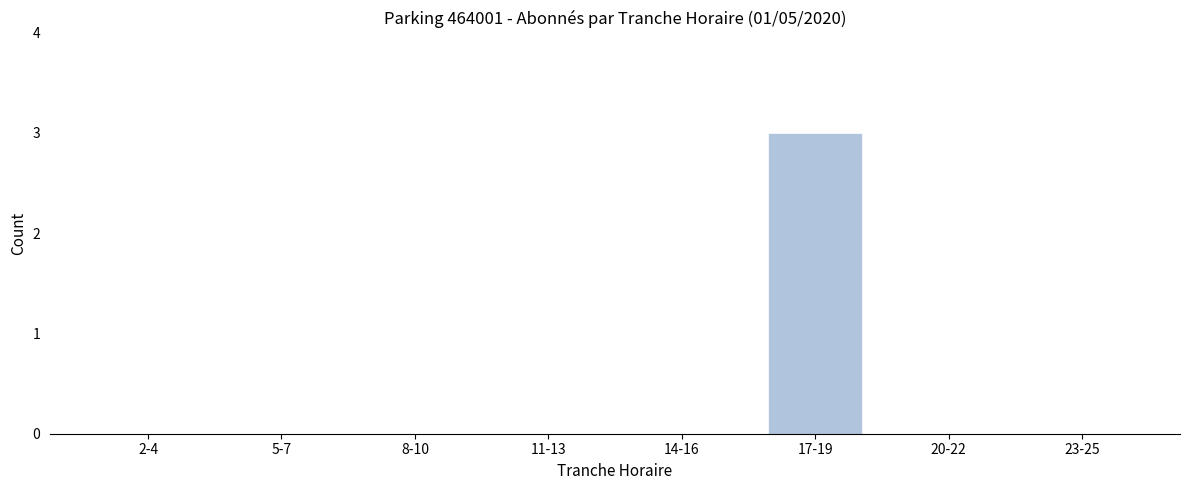

Reading right to left, what are all the values shown in this chart?

23-25=0	20-22=0	17-19=3	14-16=0	11-13=0	8-10=0	5-7=0	2-4=0